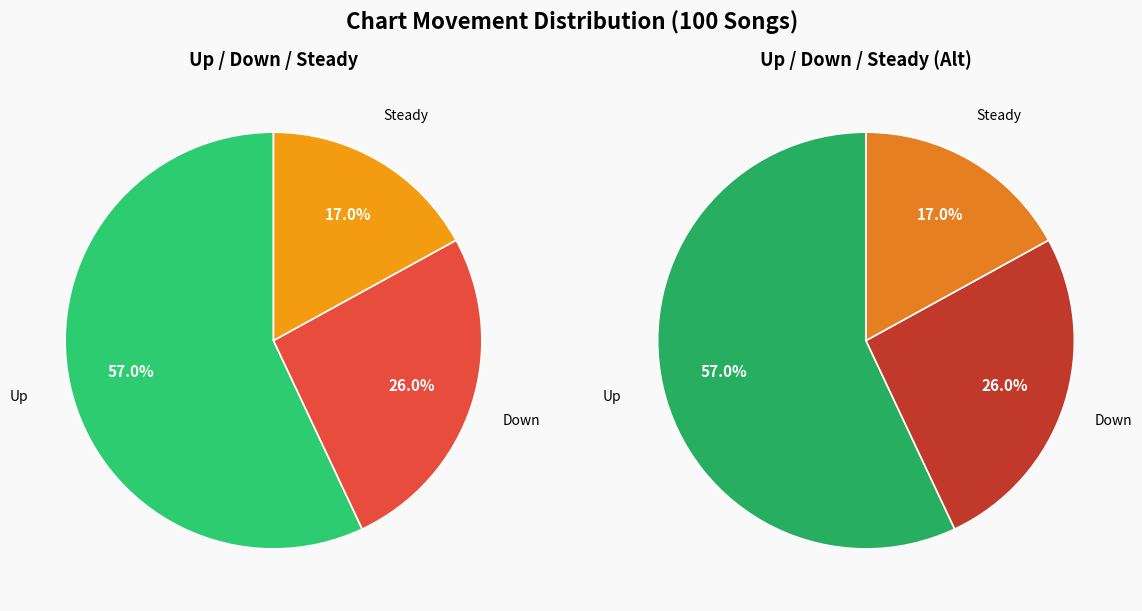

What percentage do up and down together represent?

83.0%